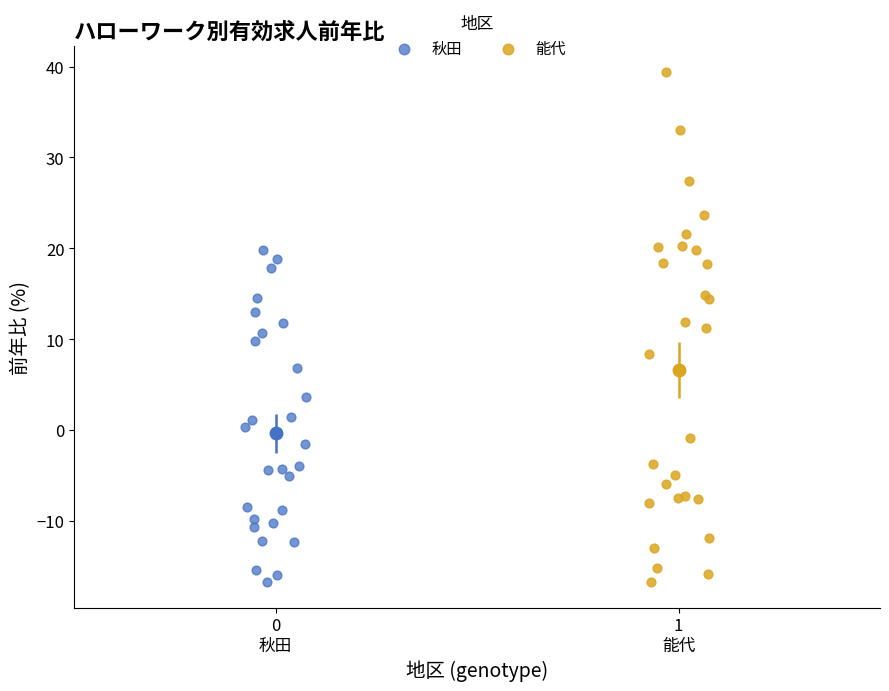

Which series reaches the maximum Y coordinate?

能代